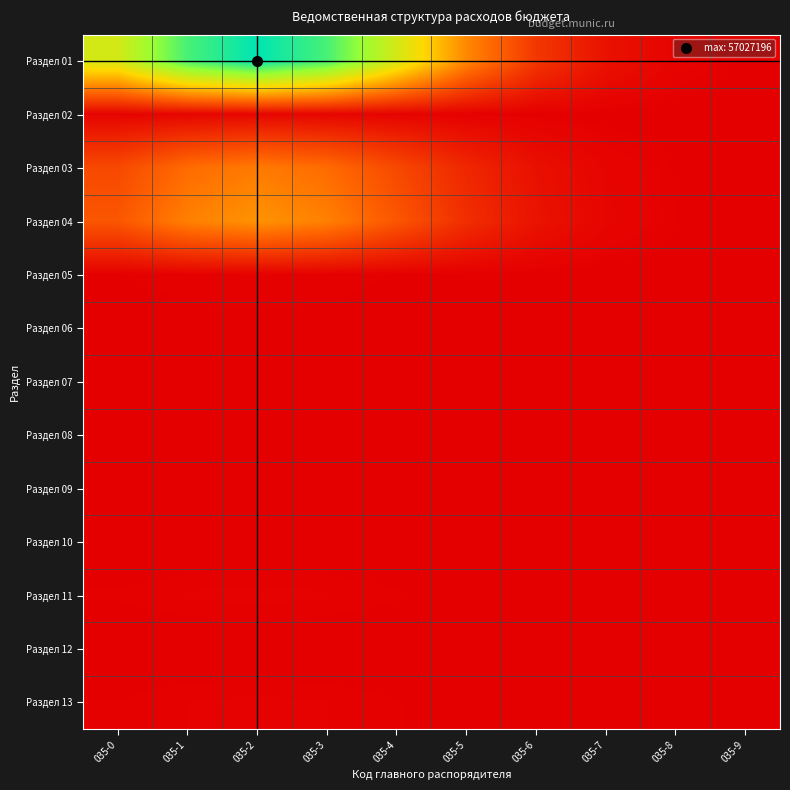

What is the difference between the highest and lowest values at 035-3?

50326324.3